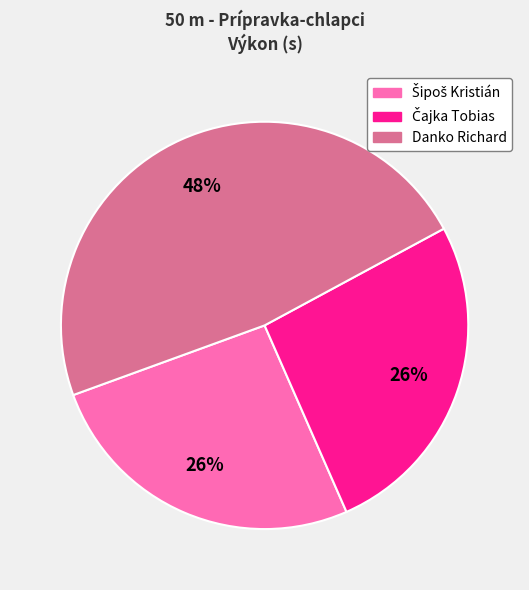

Which slice is the largest?

Danko Richard